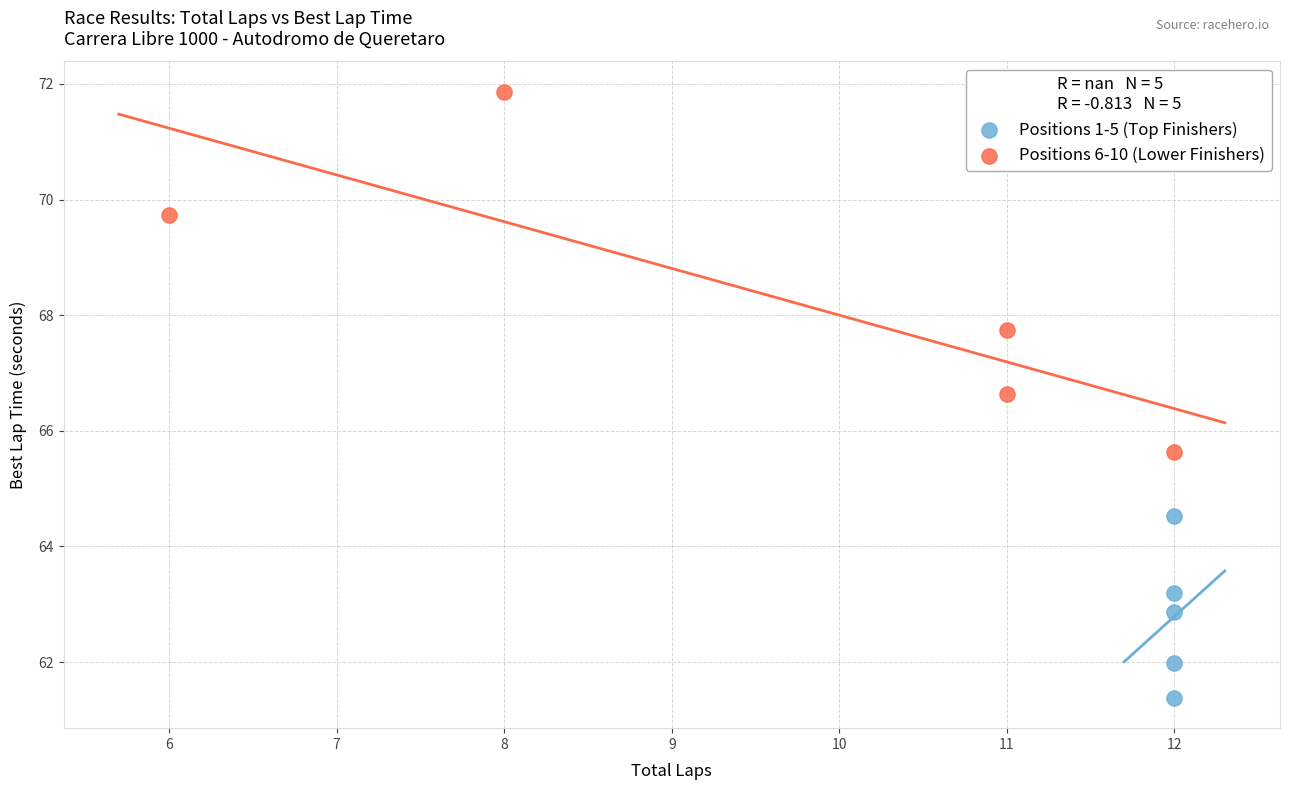

Which series has the largest Y range (max minus min)?

Positions 6-10 (Lower Finishers)